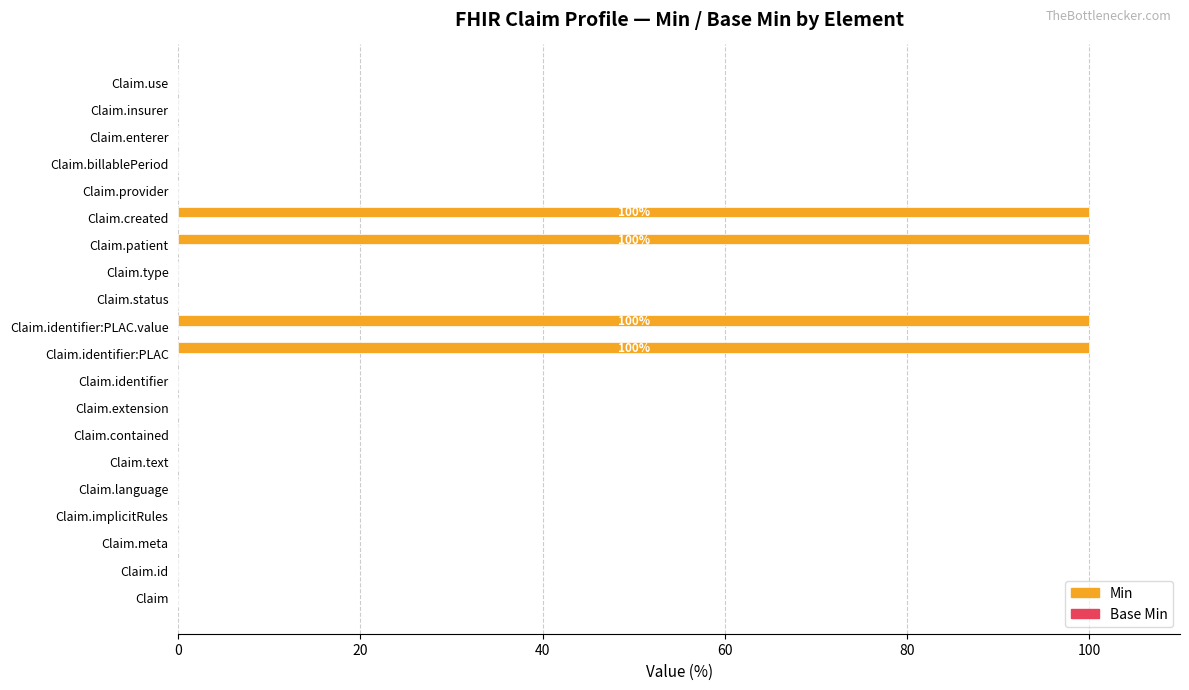

The value at Claim.id is 0. True or false?

True